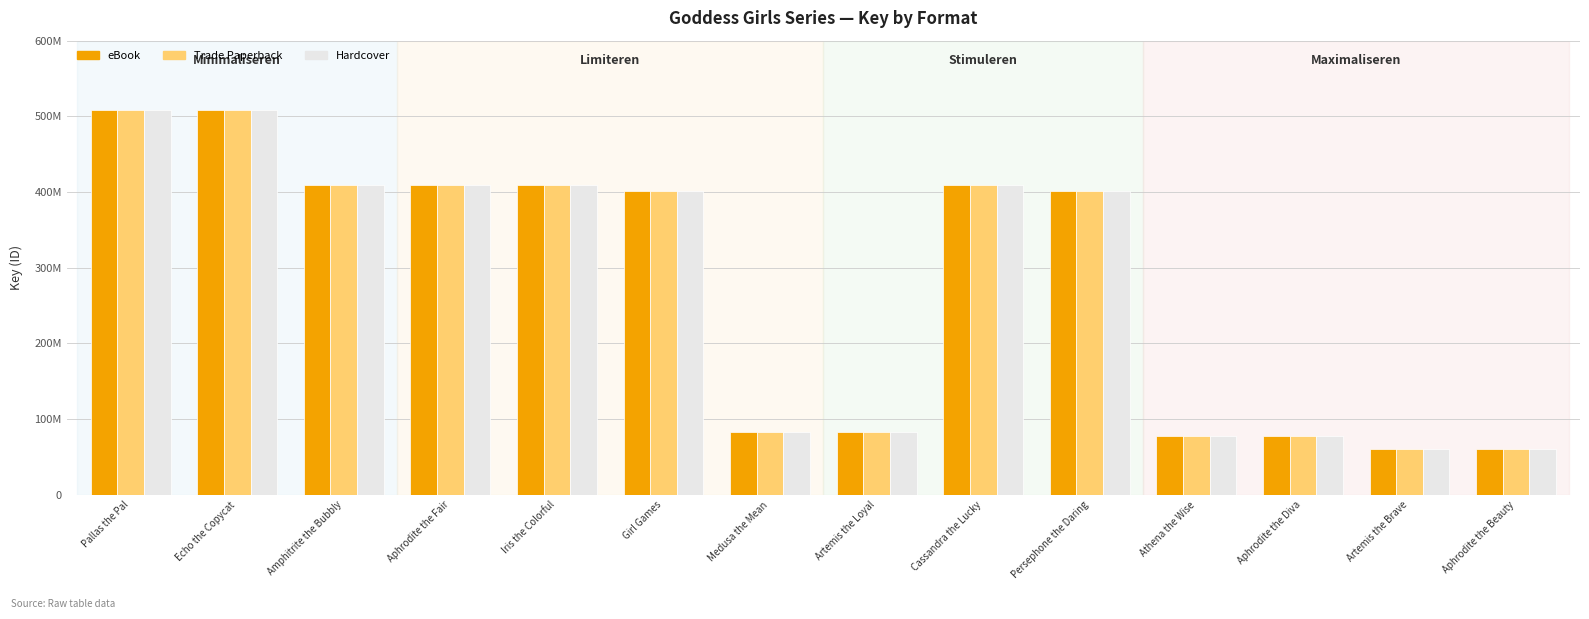

What are all the series names shown in the legend?

eBook, Trade Paperback, Hardcover